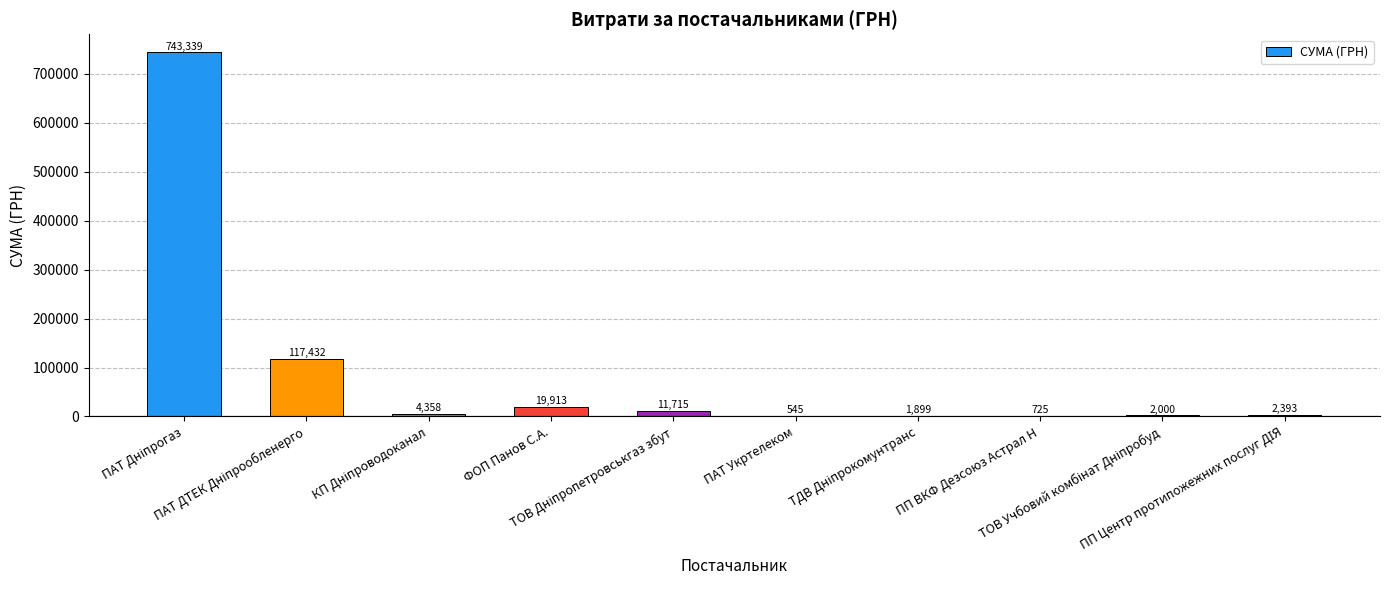

Count the number of values greater than 4357.

5